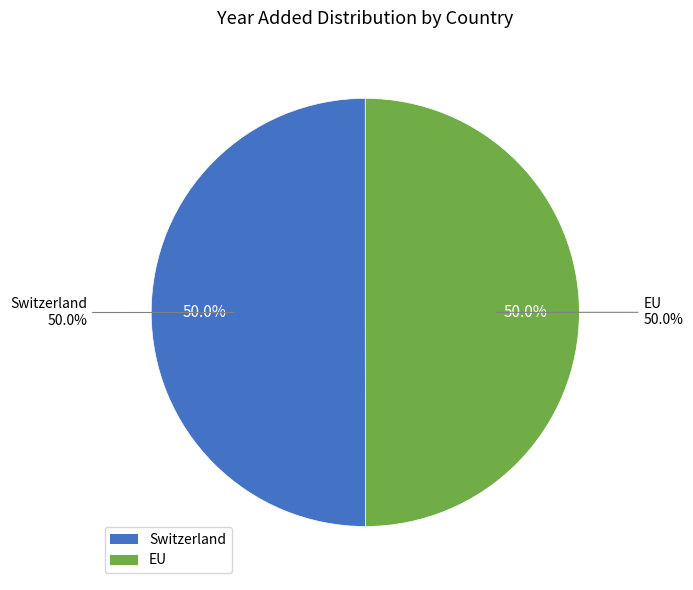

What percentage is the EU slice, to the nearest percent?

50%